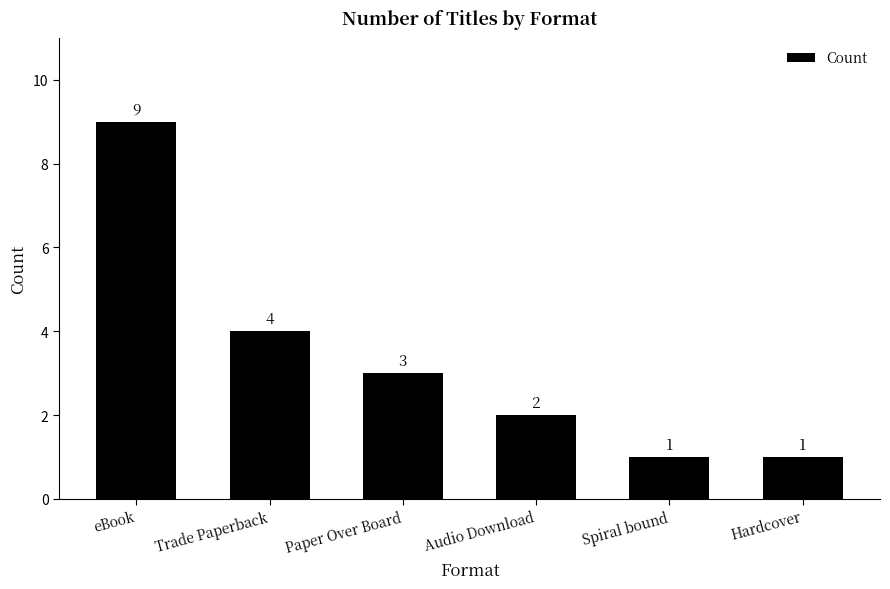

Reading left to right, list all the values displayed in this chart.

eBook=9	Trade Paperback=4	Paper Over Board=3	Audio Download=2	Spiral bound=1	Hardcover=1